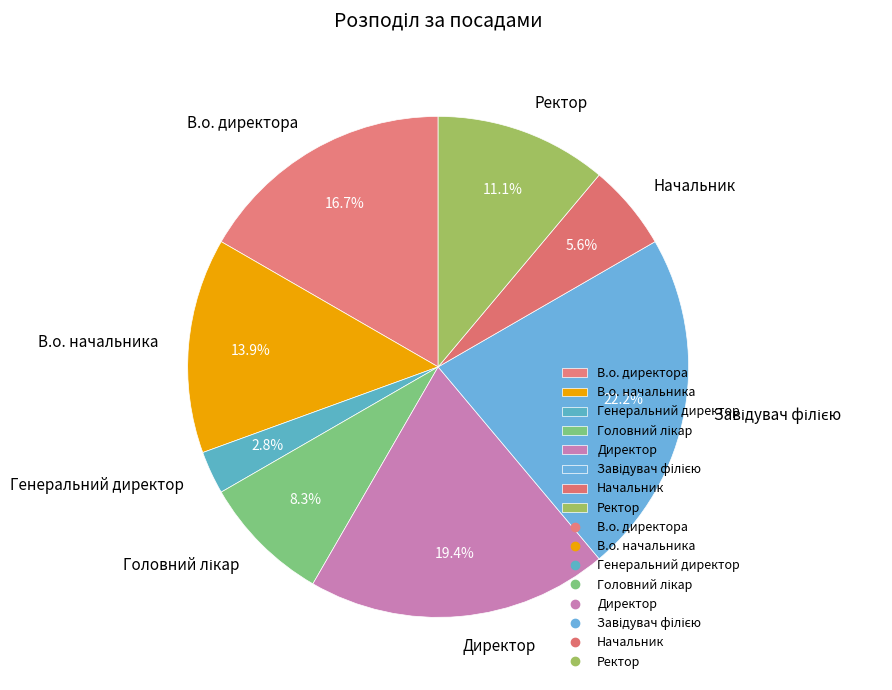

What is the smallest slice in the pie chart?

Генеральний директор